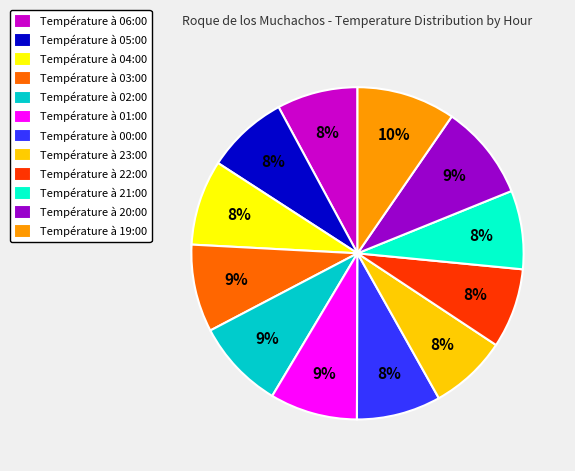

Between Température à 23:00 and Température à 01:00, which is larger?

Température à 01:00